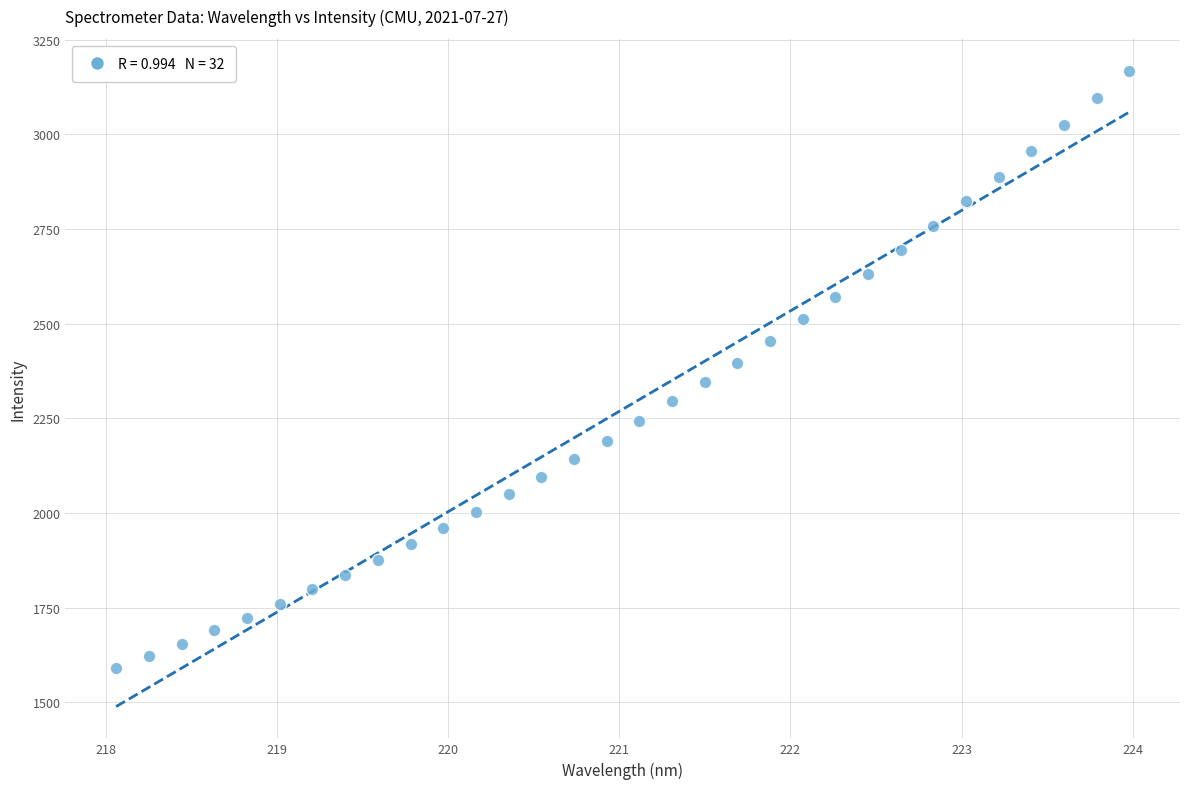

What is the range of Y values (max minus min)?

1576.3